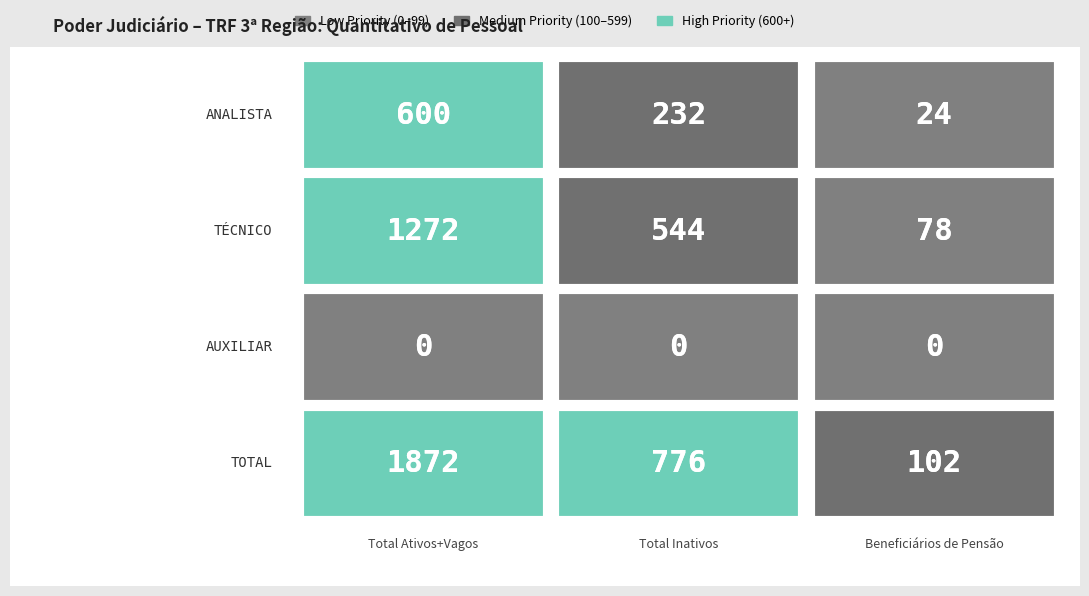

Which series has the largest total across all categories?

TOTAL